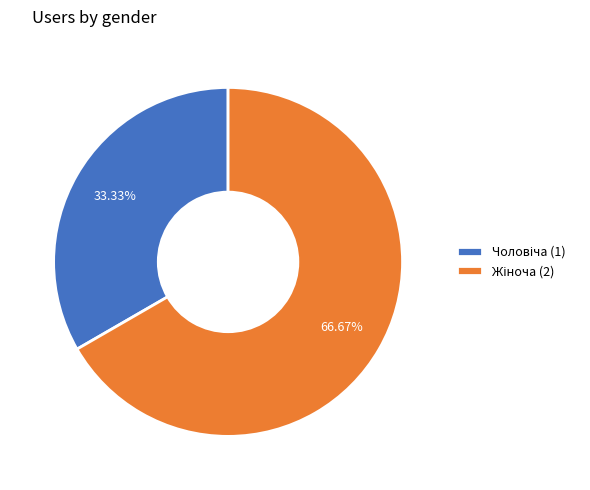

Is there any slice that represents more than half of the pie?

Yes